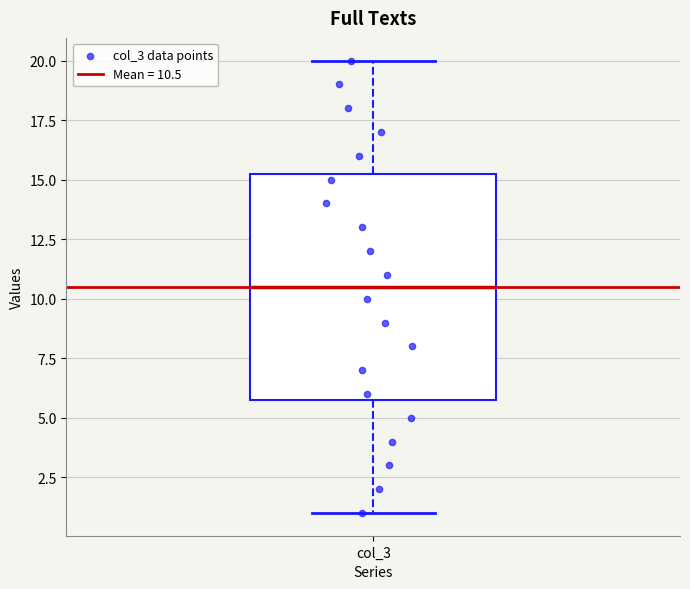

Read this box plot against the y-axis: the position of the median line, the range covered by the box, and the ends of both whiskers. The values are not printed on the chart, so give them approximately, as read against the axis.

median 10.5, box 6.0 to 15.5, whiskers 1.0 to 20.0